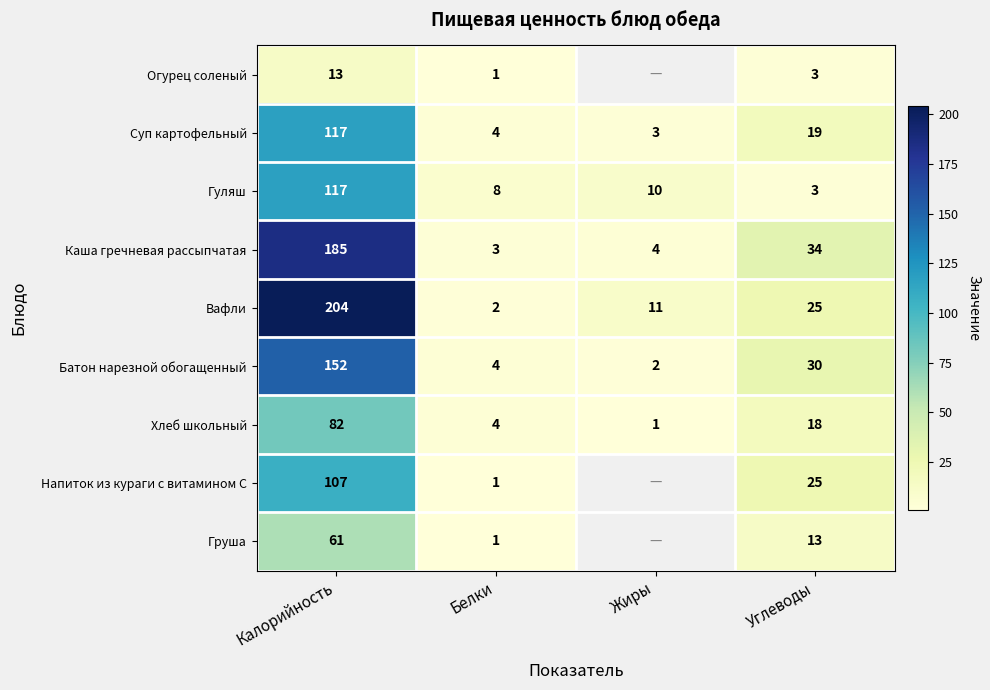

Is it true that Гуляш equals 153 at Калорийность?

False